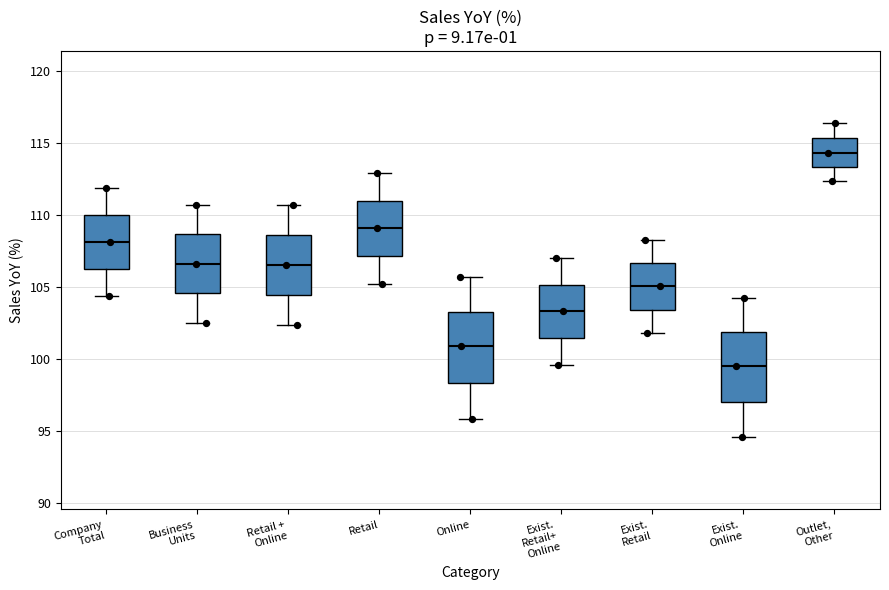

Reading left to right, read every box against the y-axis: the position of its median line, the range the box covers, and the ends of its whiskers. The values are not printed on the chart, so give them approximately, as read against the axis.

Company Total: median 108.0, box 106.5 to 110.0, whiskers 104.5 to 112.0
Business Units: median 106.5, box 104.5 to 108.5, whiskers 102.5 to 110.5
Retail + Online: median 106.5, box 104.5 to 108.5, whiskers 102.5 to 110.5
Retail: median 109.0, box 107.0 to 111.0, whiskers 105.0 to 113.0
Online: median 101.0, box 98.5 to 103.5, whiskers 96.0 to 105.5
Exist. Retail+ Online: median 103.5, box 101.5 to 105.0, whiskers 99.5 to 107.0
Exist. Retail: median 105.0, box 103.5 to 106.5, whiskers 102.0 to 108.5
Exist. Online: median 99.5, box 97.0 to 102.0, whiskers 94.5 to 104.5
Outlet, Other: median 114.5, box 113.5 to 115.5, whiskers 112.5 to 116.5